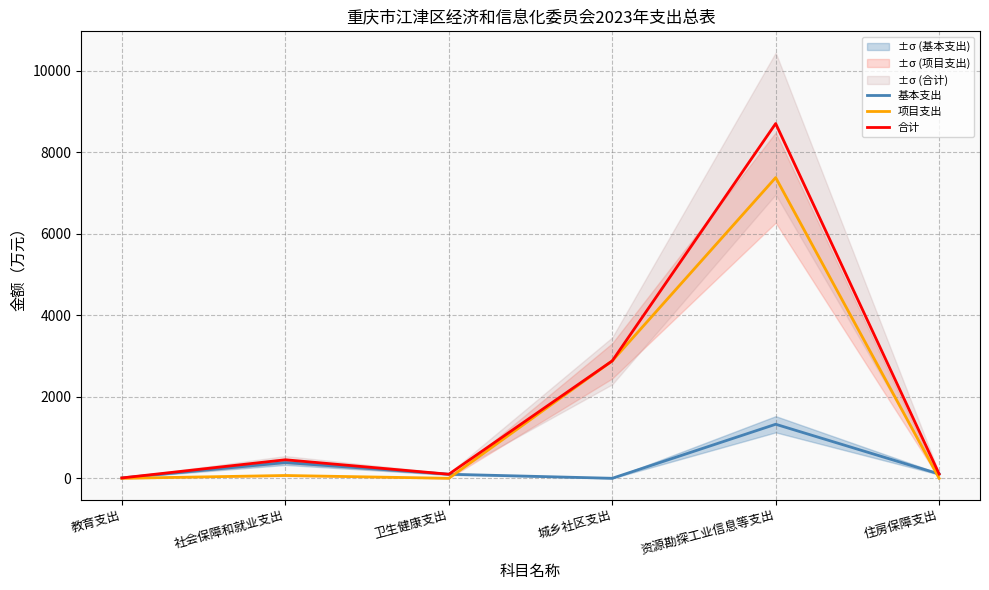

The value of 合计 at 城乡社区支出 is 4406.3. True or false?

False